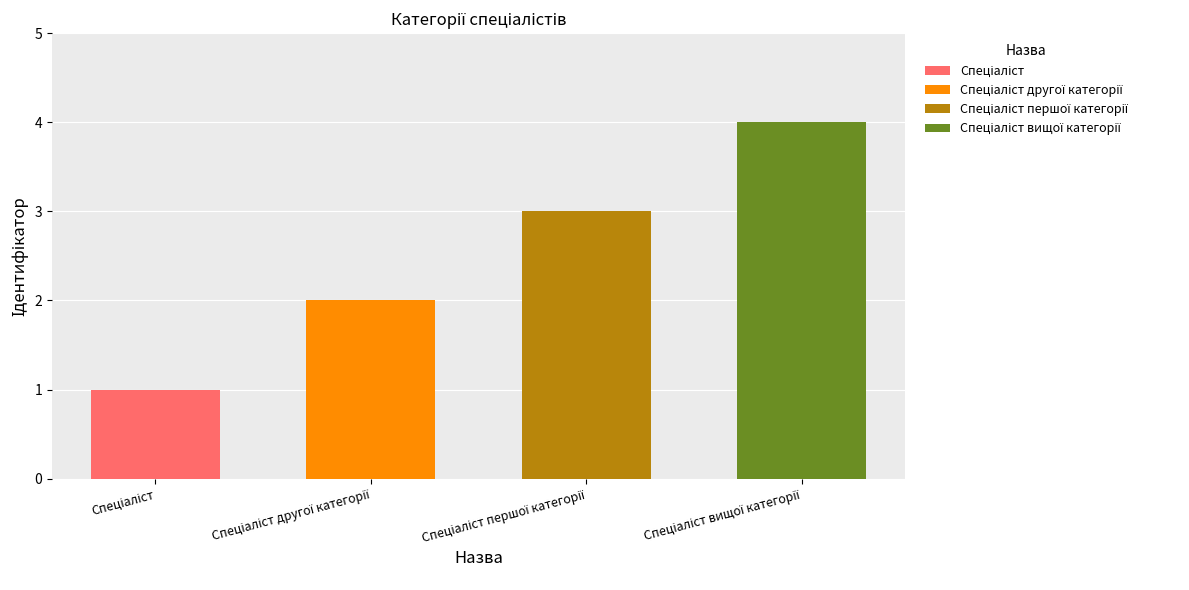

What is the change in value from Спеціаліст другої категорії to Спеціаліст першої категорії?

+1